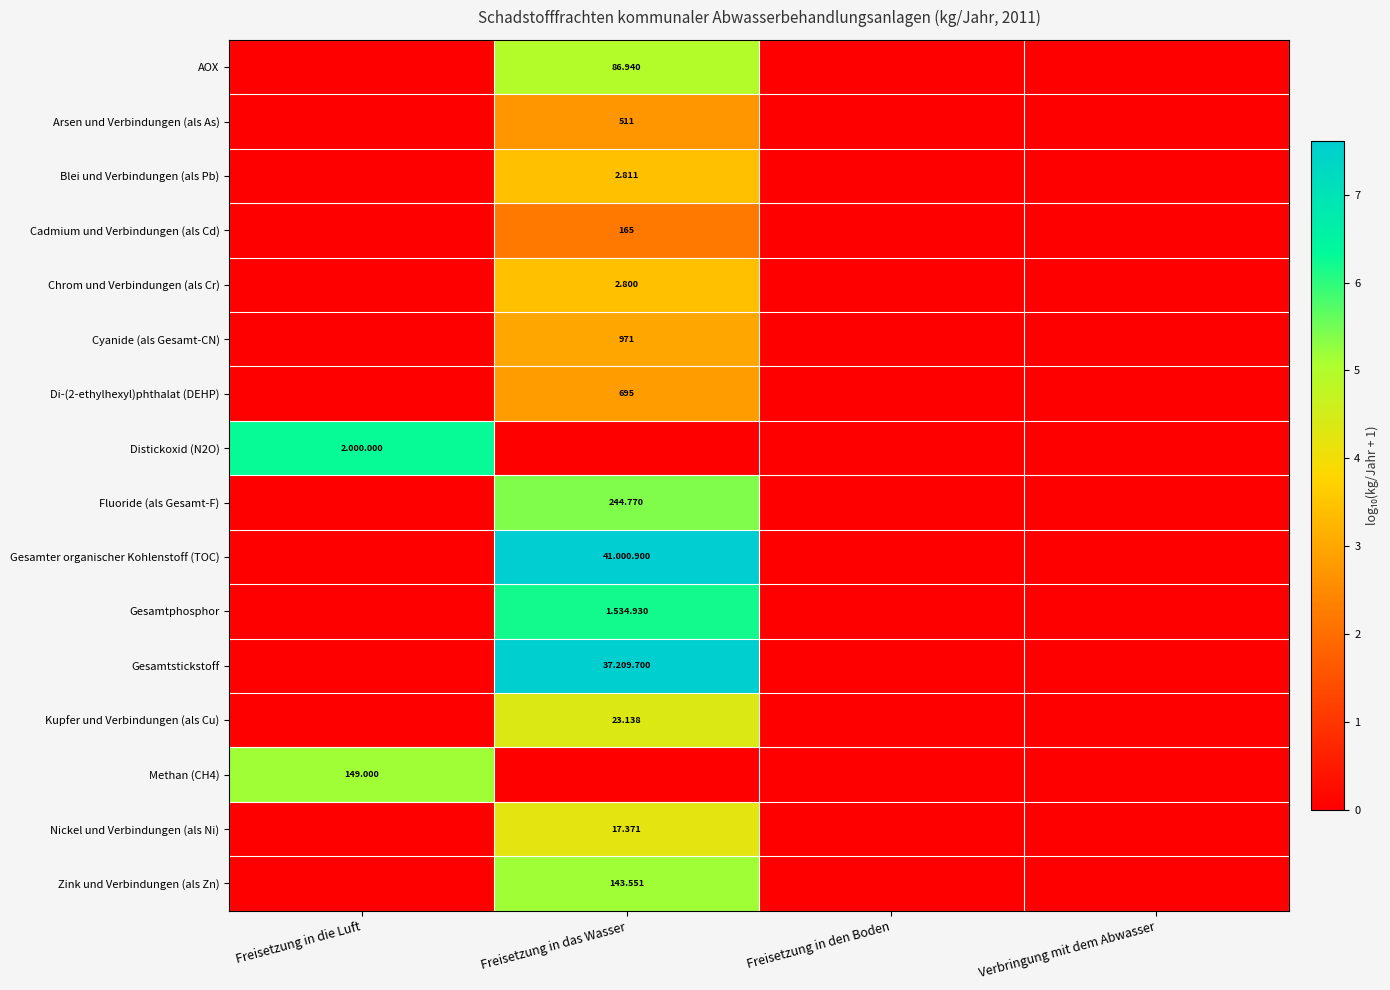

Between Freisetzung in das Wasser and Freisetzung in den Boden, which is larger?

Freisetzung in das Wasser